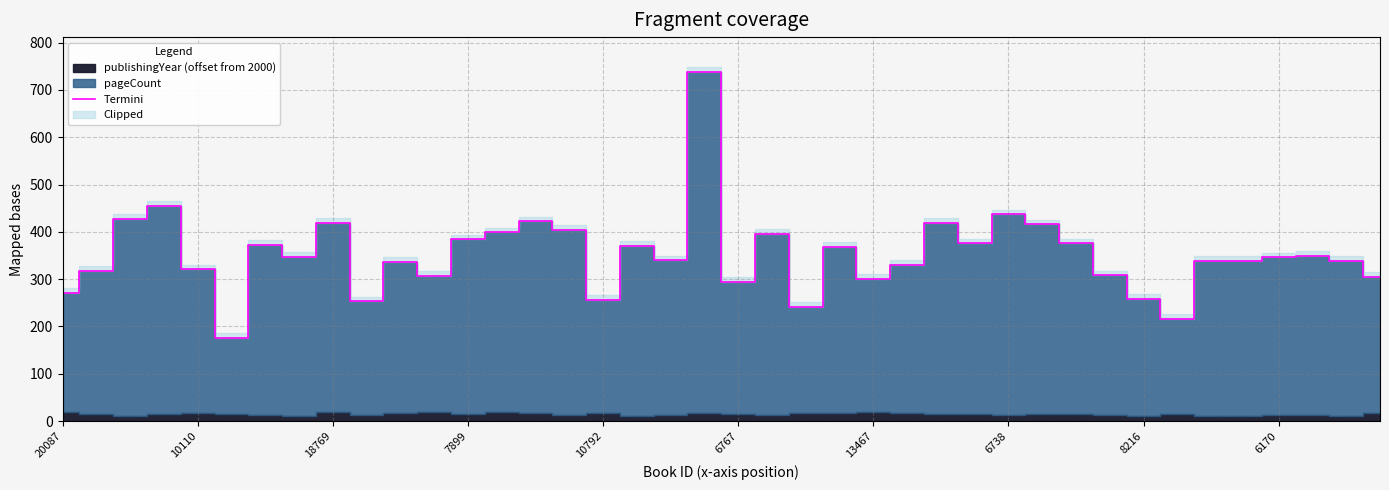

What is the minimum value for Termini?

176